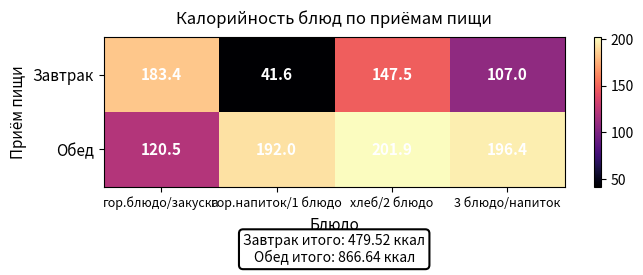

At which category does the chart reach its peak across all series?

хлеб/2 блюдо